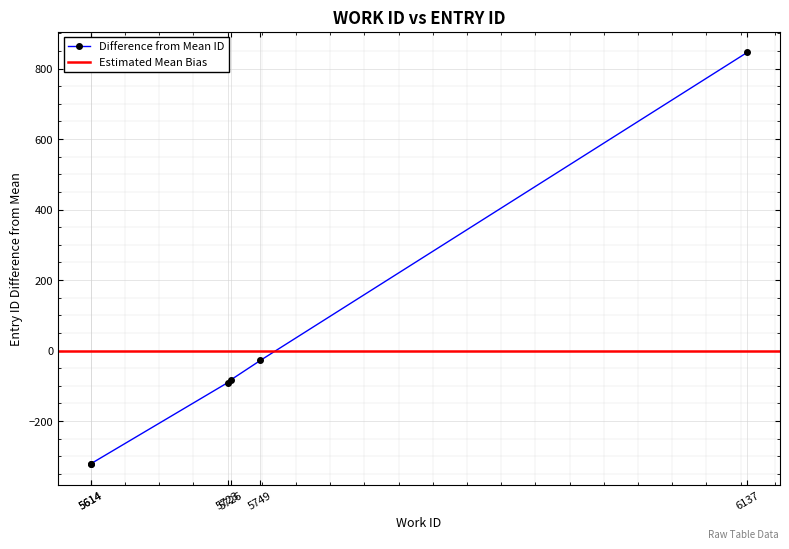

Reading left to right, transcribe all the data shown in this chart.

5614=-323.2	5614=-321.2	5723=-91.2	5726=-82.2	5749=-28.2	6137=845.8